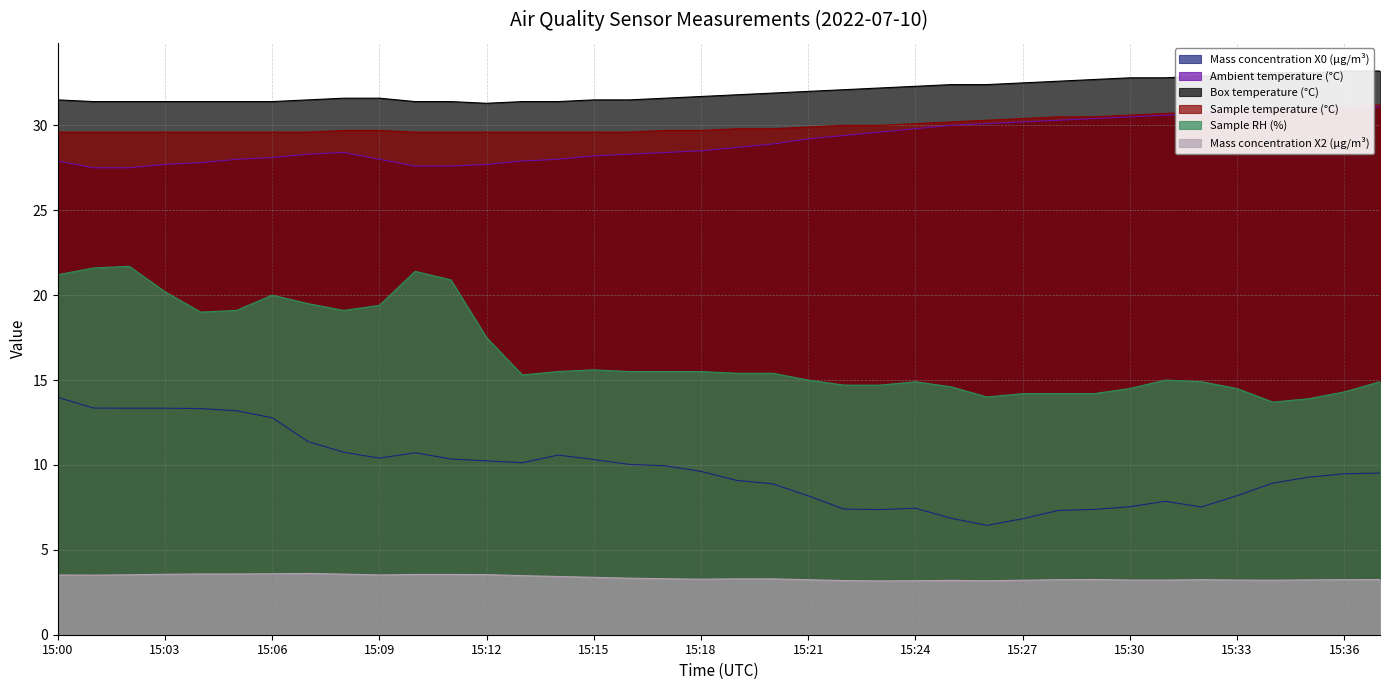

In Ambient temperature (°C), how many points are higher than both neighbors (excluding endpoints)?

1